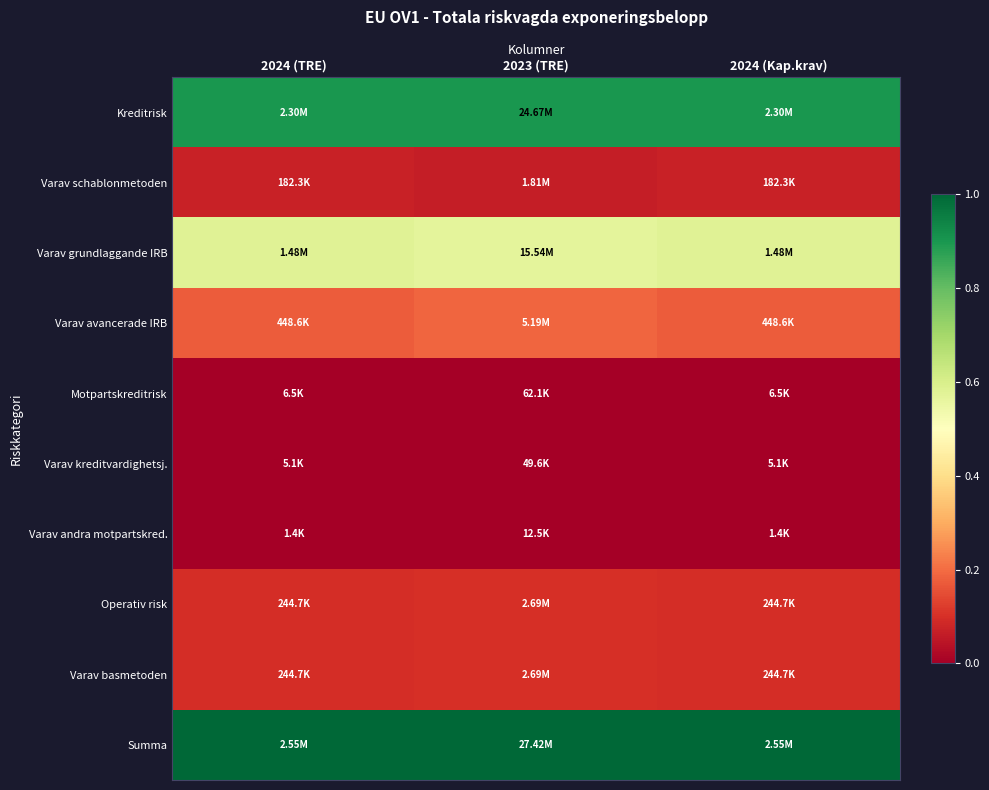

How many data points does each series have?

3